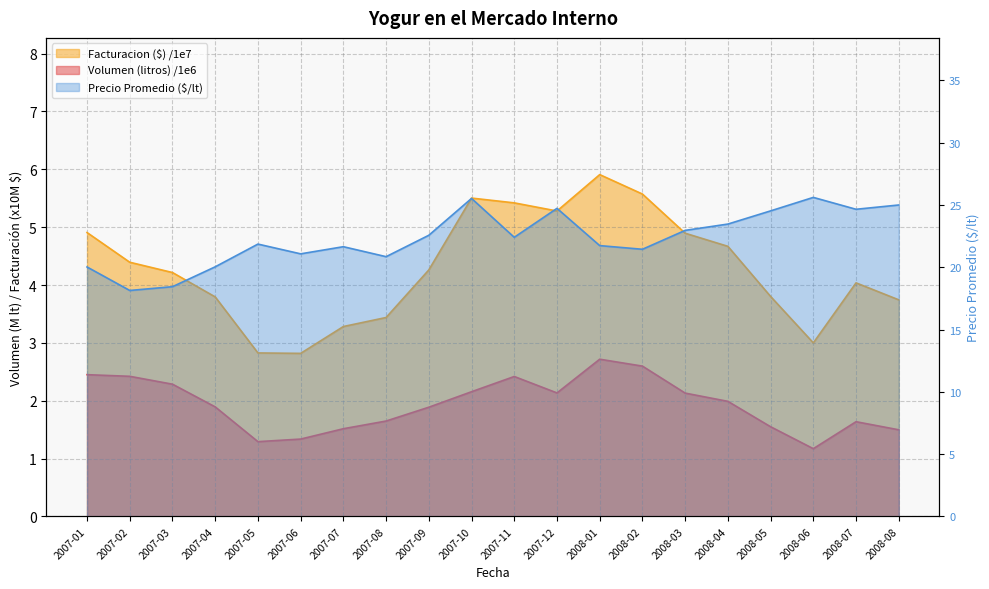

What is the spread (max minus min) of values at 2008-06?

24.4